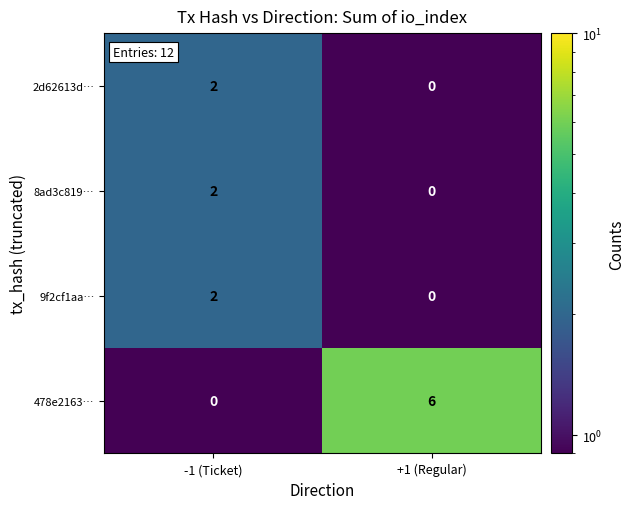

What is the sum of the 478e2163… values at +1 (Regular) and -1 (Ticket)?

6